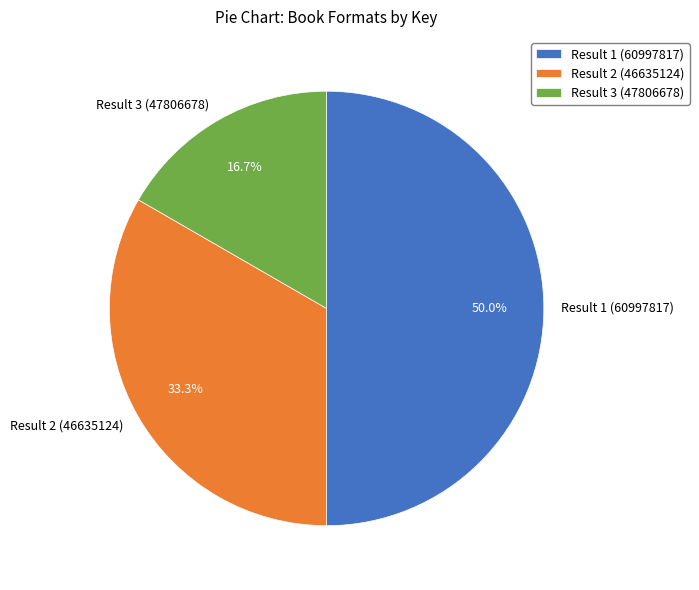

What is the smallest slice in the pie chart?

Result 3 (47806678)